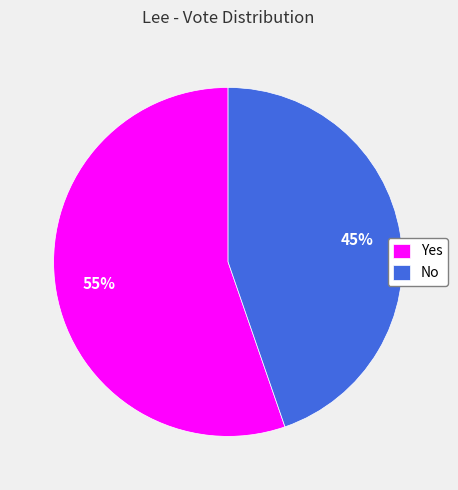

Approximately how many times larger is the value at No compared to Yes?

0.8